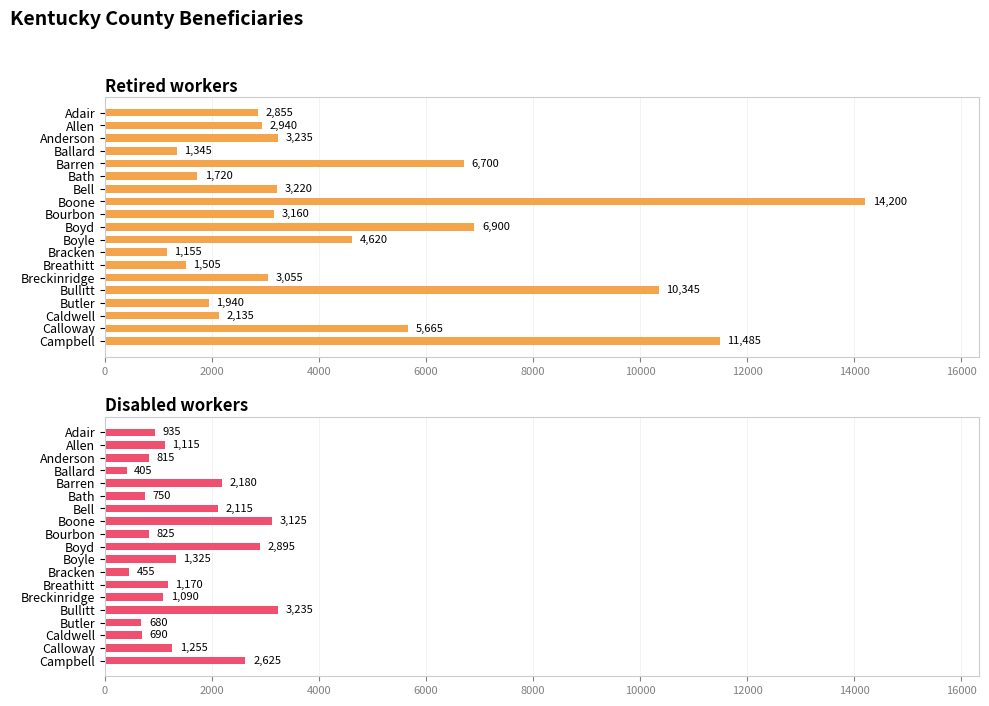

What position from the left is Calloway?

18